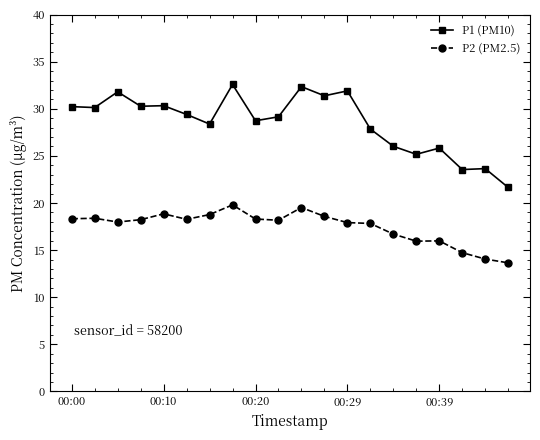

True or false: P2 (PM2.5) and P1 (PM10) intersect in this chart.

False